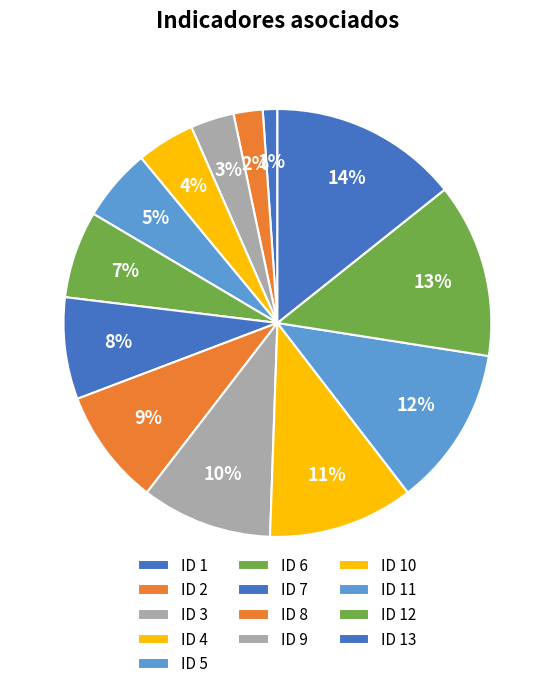

To the nearest percent, what portion does ID 11 represent?

12%